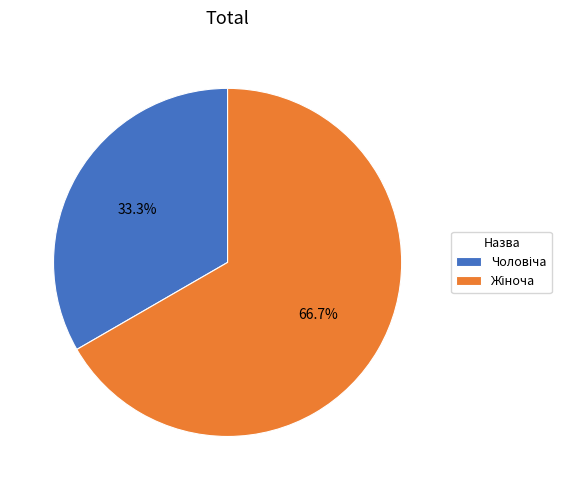

Is it true that Жіноча is 67% of the pie?

True